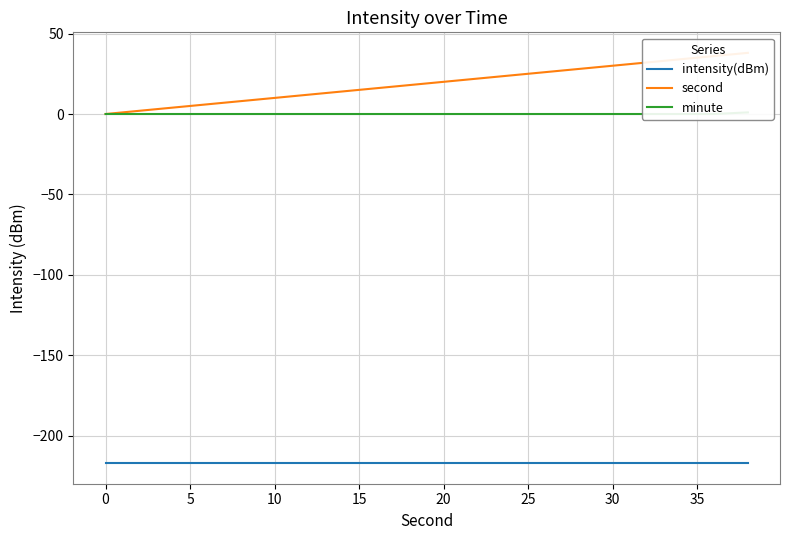

What is the average value of the intensity(dBm) series?

-217.0